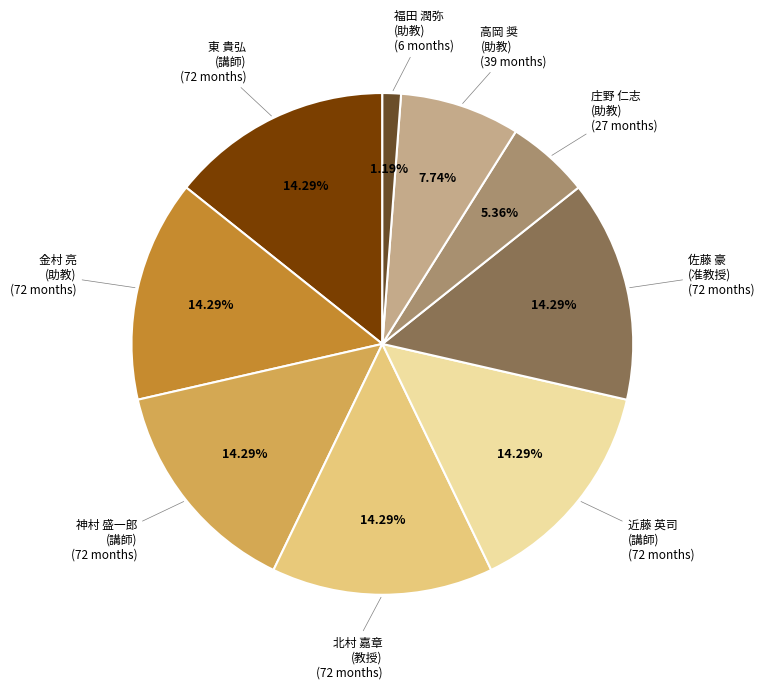

Does any single category account for the majority?

No